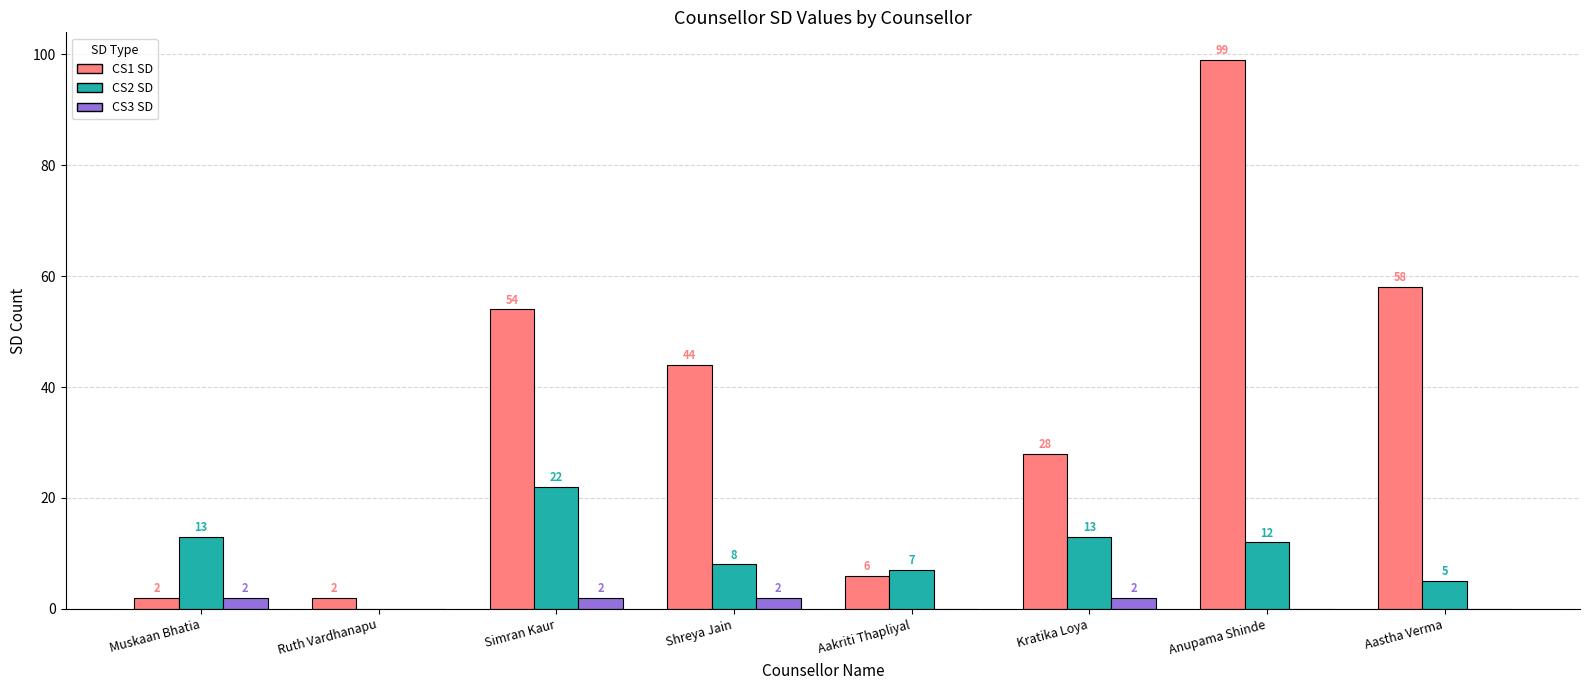

At which label does CS1 SD reach its peak?

Anupama Shinde